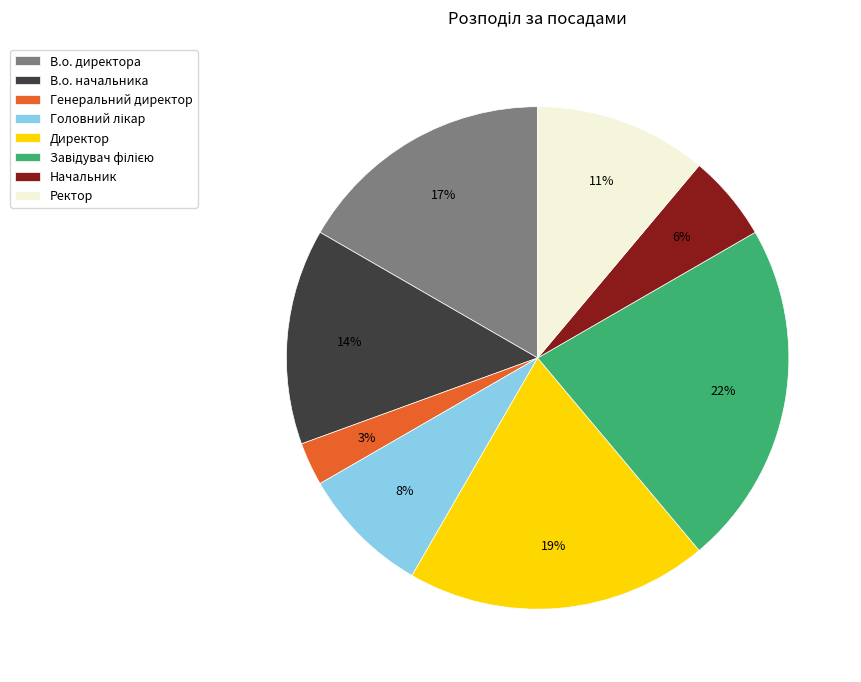

Which category has the smallest portion of the pie?

Генеральний директор